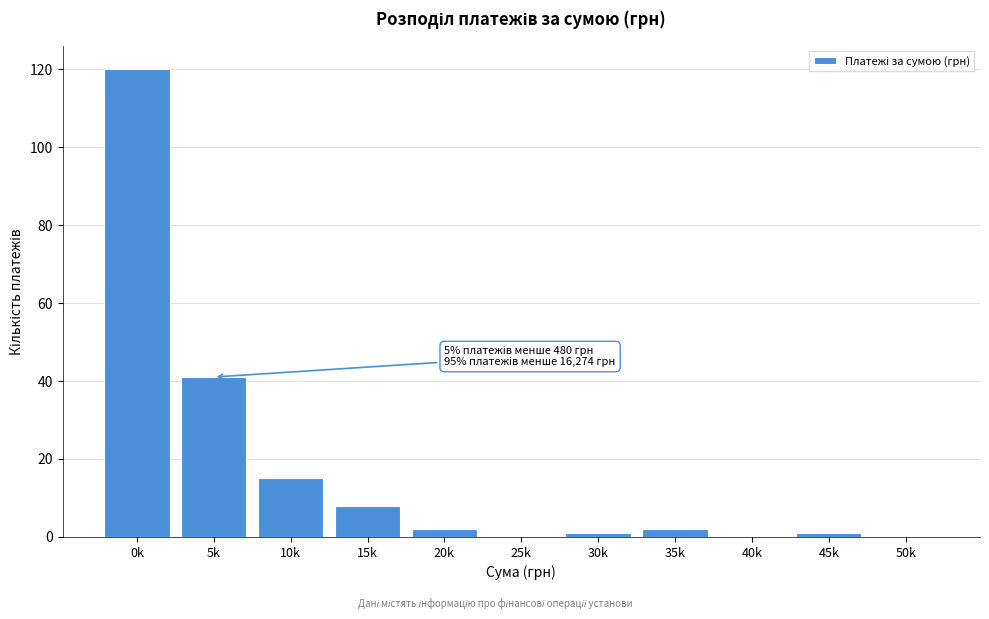

Reading left to right, what are all the values shown in this chart?

0k=120	5k=41	10k=15	15k=8	20k=2	25k=0	30k=1	35k=2	40k=0	45k=1	50k=0